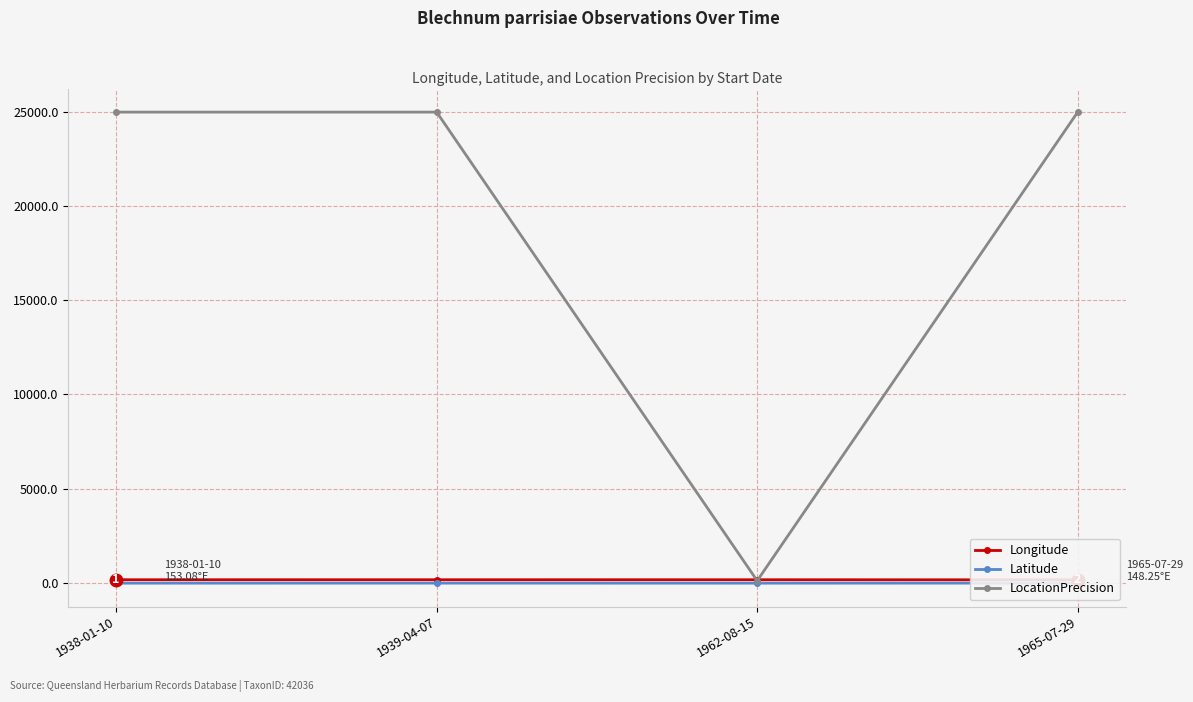

What is the difference between the second highest and minimum values in the Latitude series?

1.7